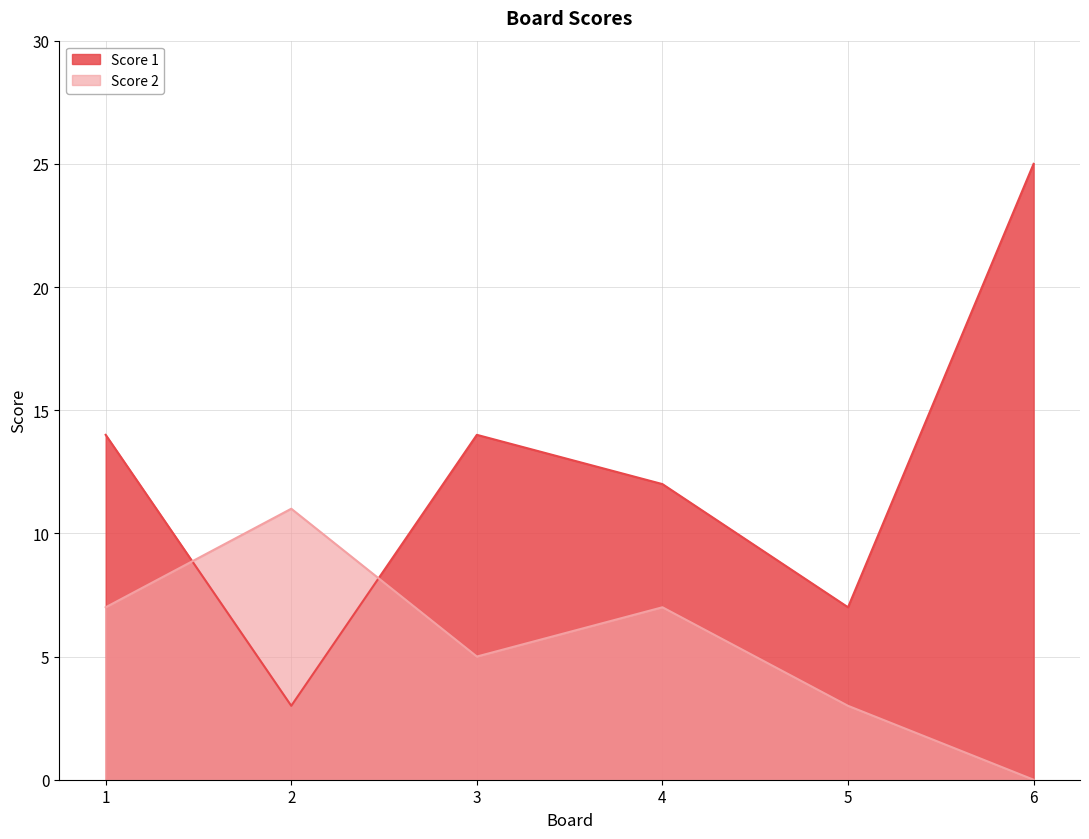

Where does the Score 1 series first go above 14?

6